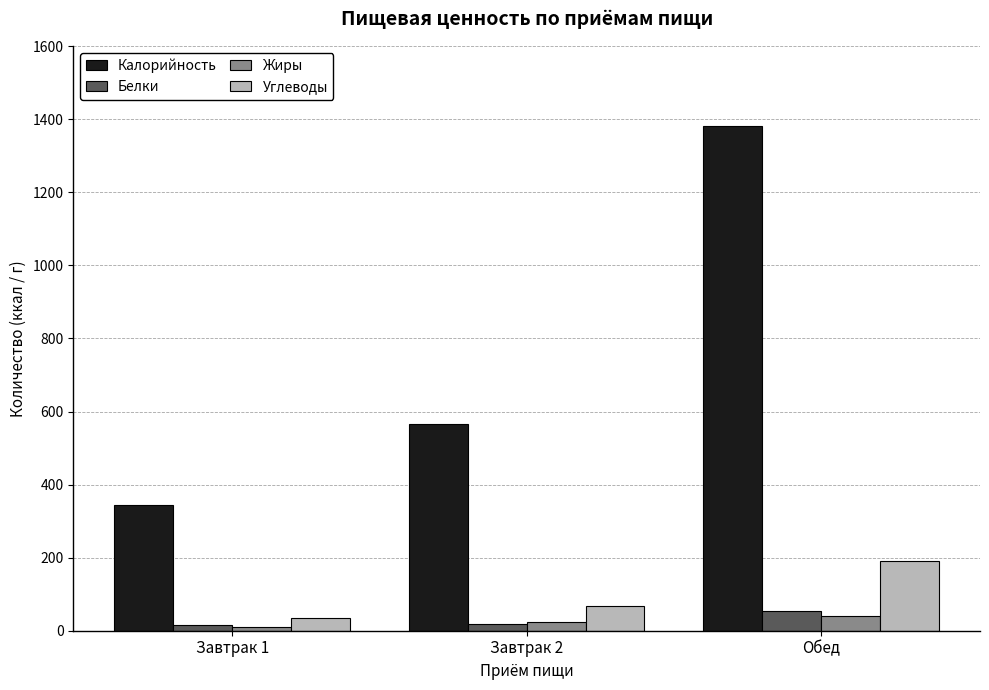

Which series has the largest range (max minus min)?

Калорийность